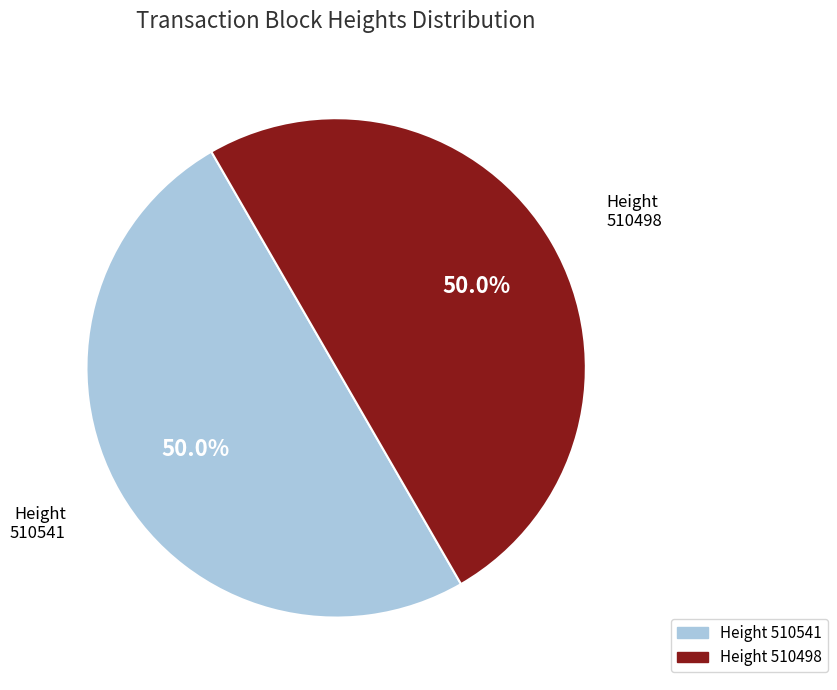

Count the number of slices in the pie.

2